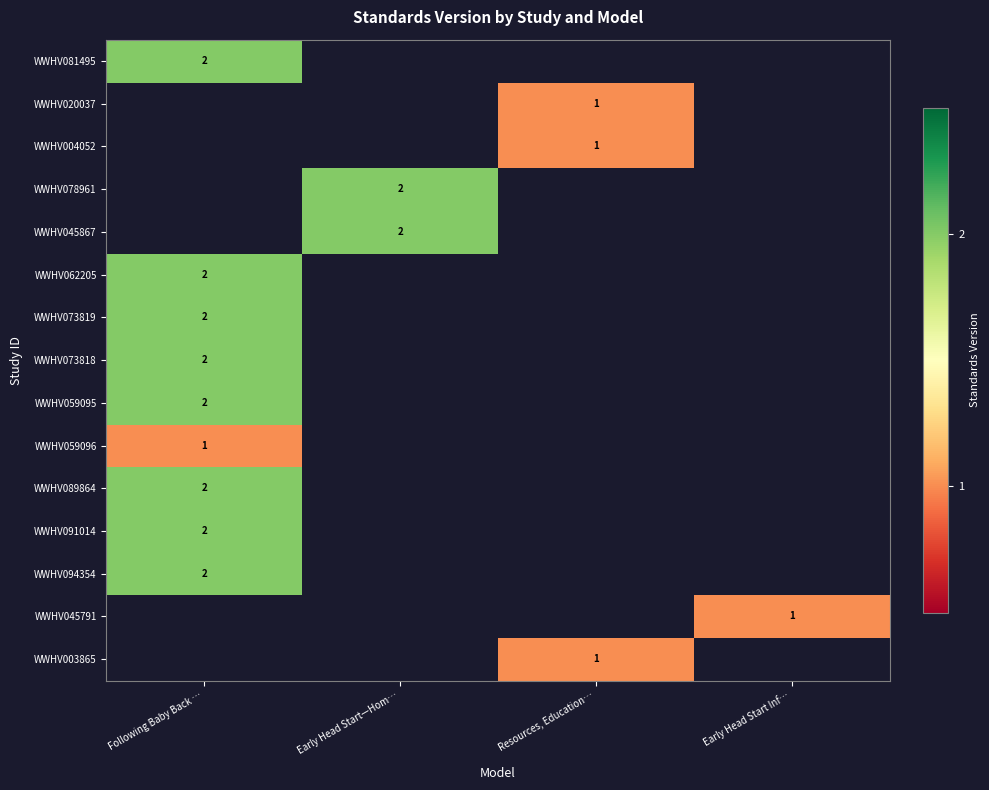

The WWHV059095 series shows 2 at Following Baby Back …. True or false?

True